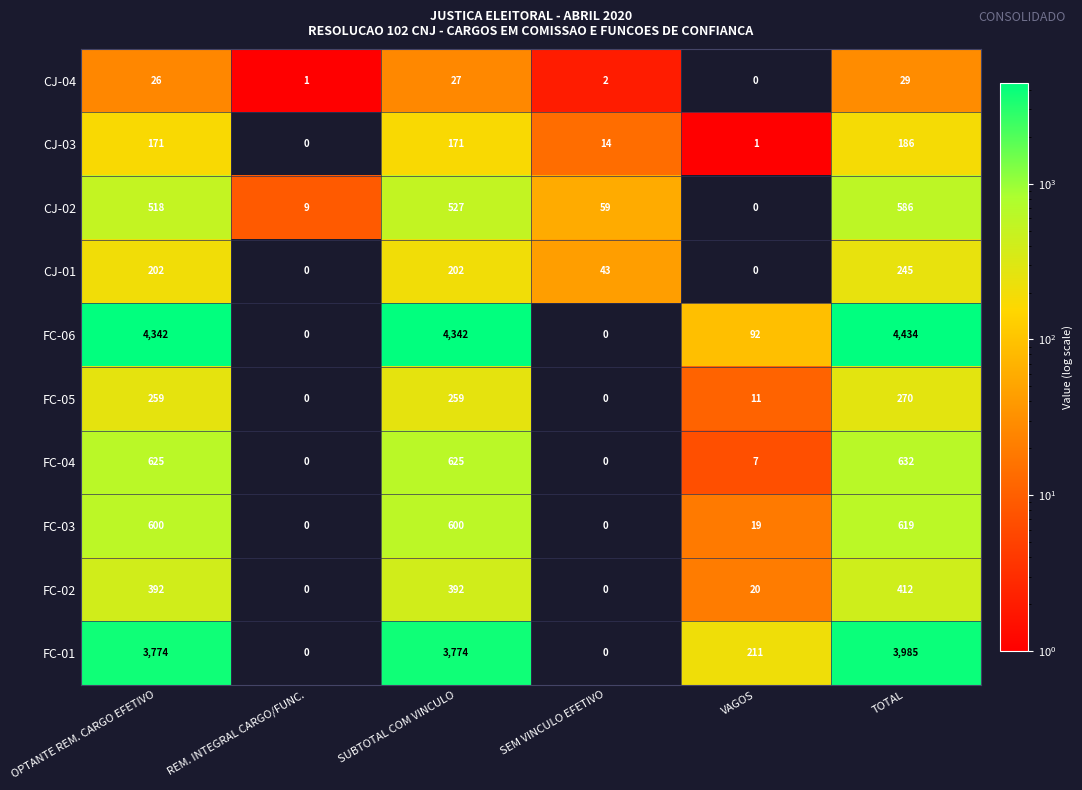

What is the sum of all FC-01 values?

11744